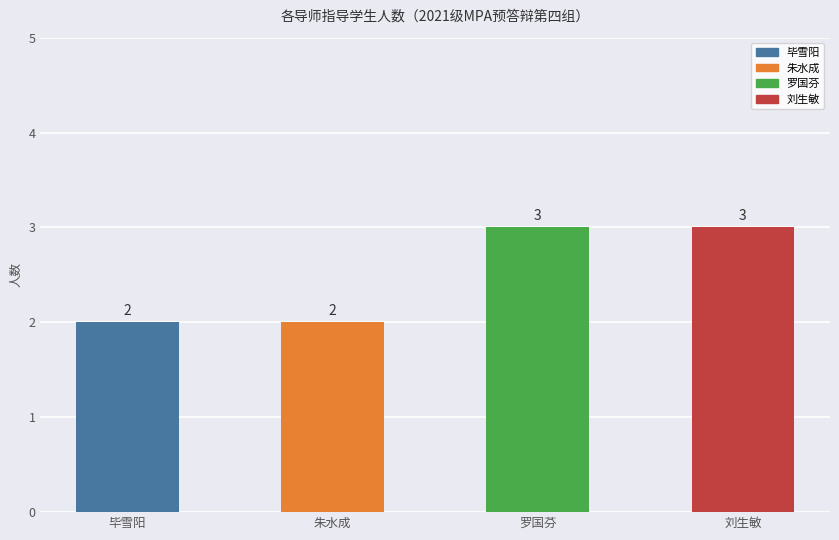

Are the bars grouped side by side (vs. stacked)?

No